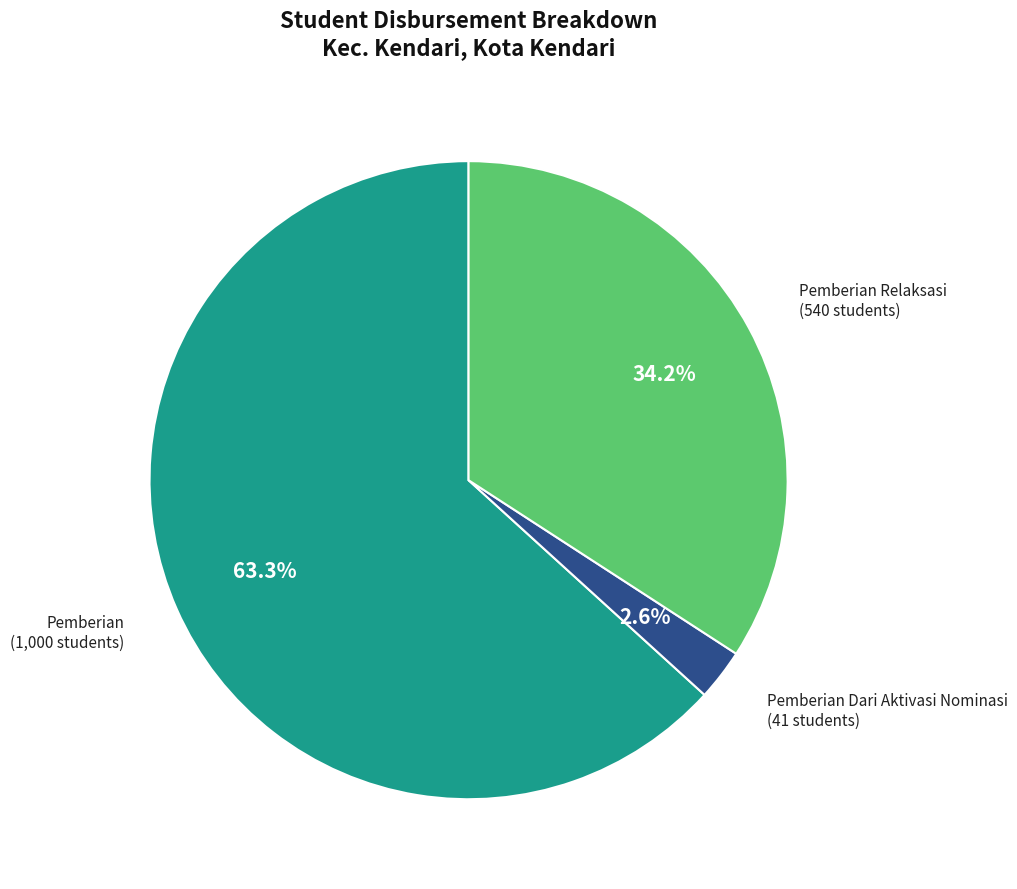

Rank the categories by value from highest to lowest.

Pemberian, Pemberian Relaksasi, Pemberian Dari Aktivasi Nominasi